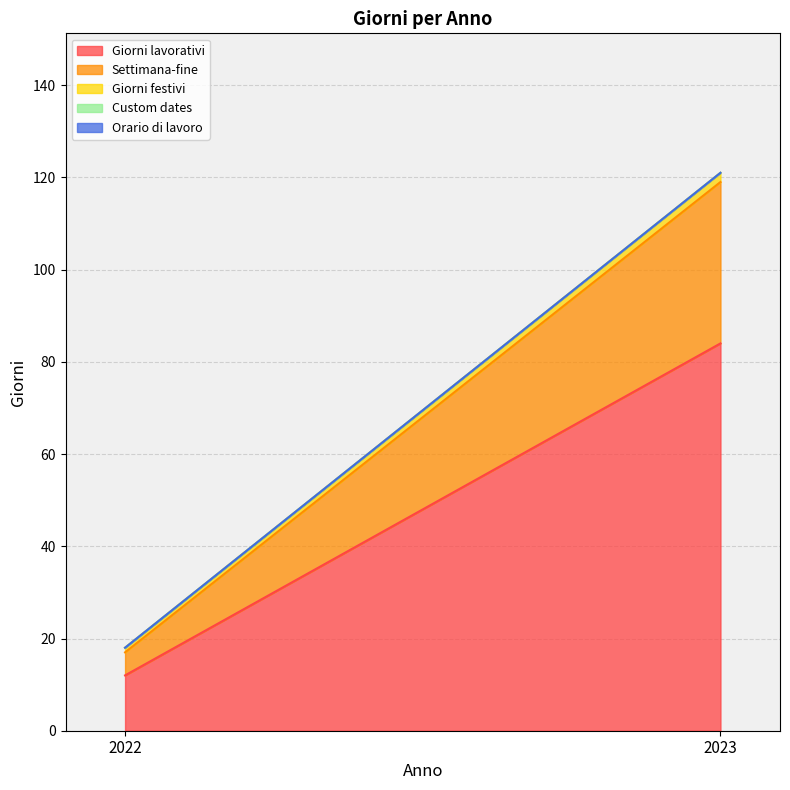

What is the difference between the highest and lowest values at 2022?

12